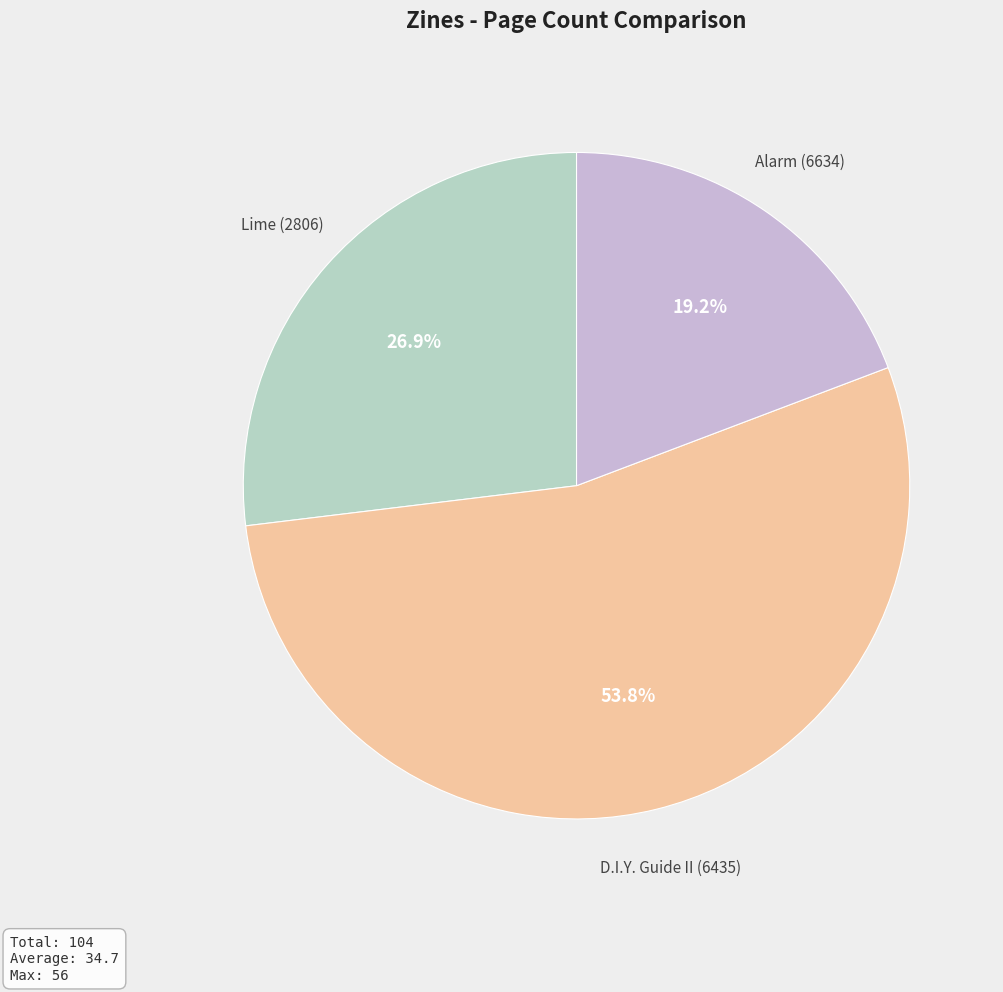

What portion of the pie excludes Alarm (6634)?

80.8%